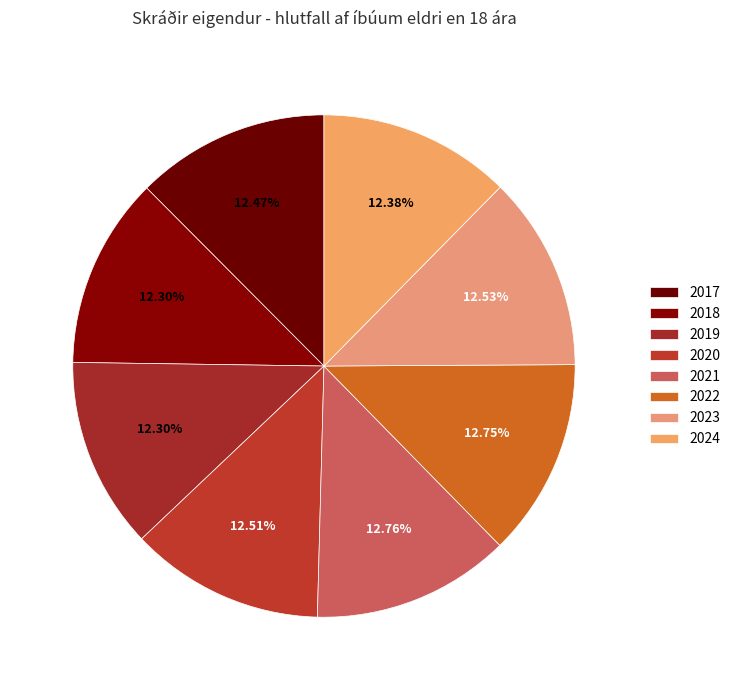

The 2023 slice represents 21% of the pie. True or false?

False